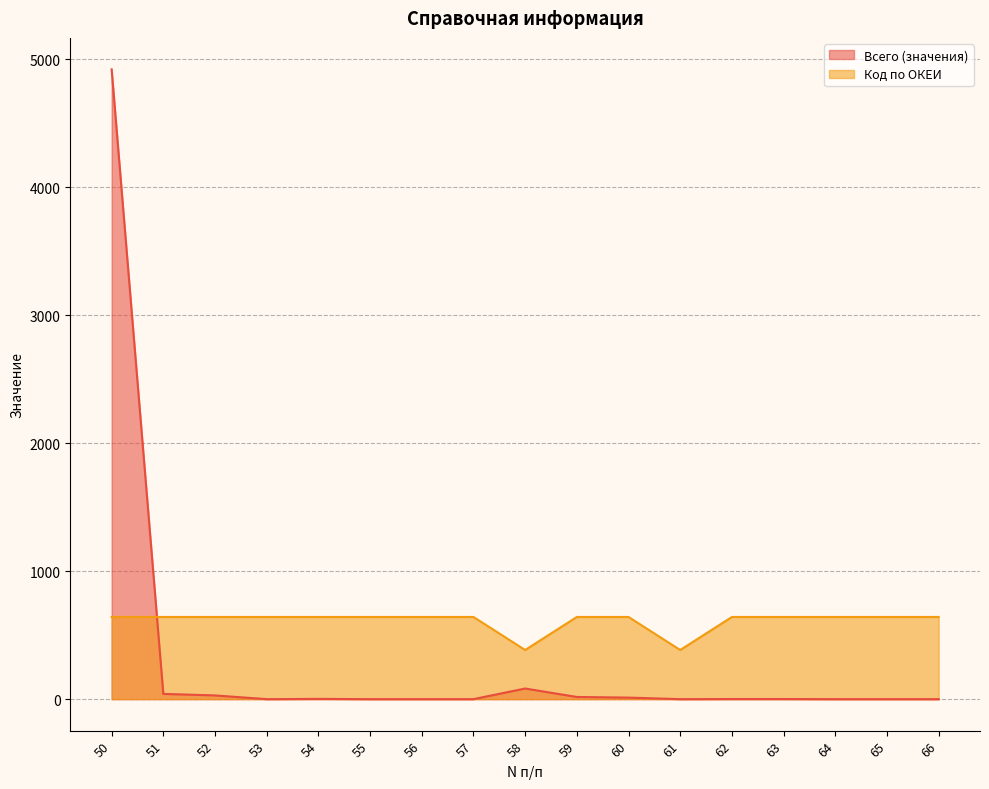

Which series has the widest spread of values?

Всего (значения)